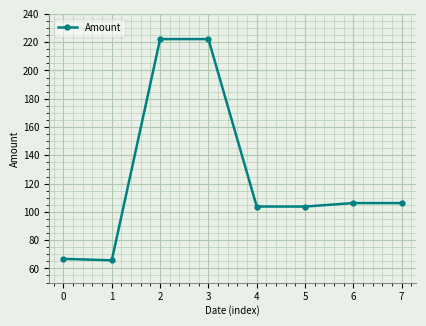

What is the smallest value displayed?

65.7